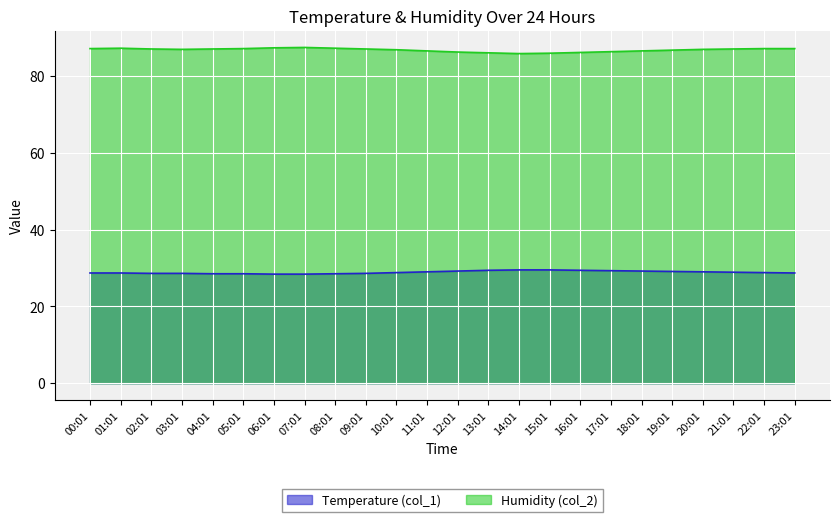

Rank the series at 18:01 from highest to lowest value.

Humidity (col_2), Temperature (col_1)